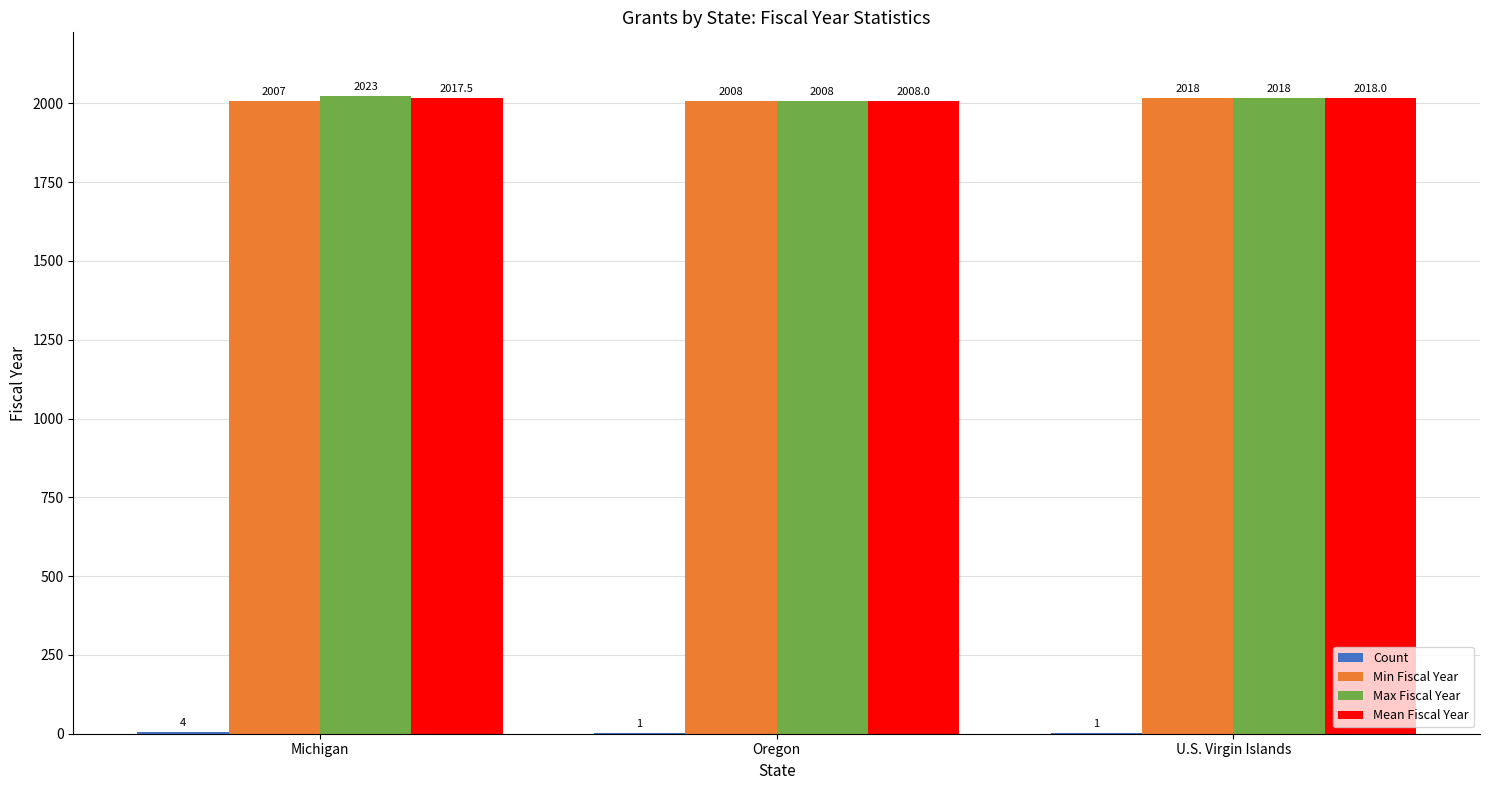

Which series changed the most between Michigan and U.S. Virgin Islands?

Min Fiscal Year